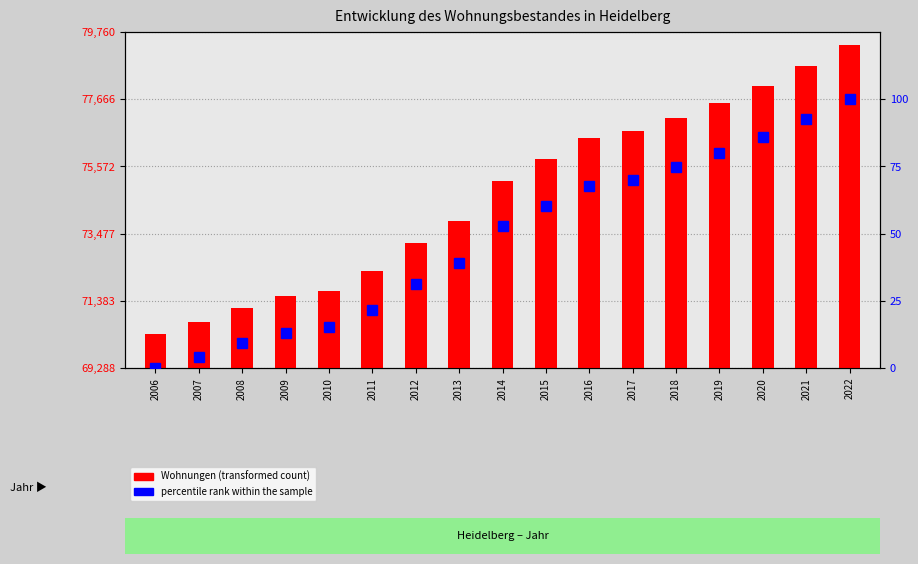

At 2014, list the series in order from smallest to largest.

percentile rank within the sample, Wohnungen (transformed count)